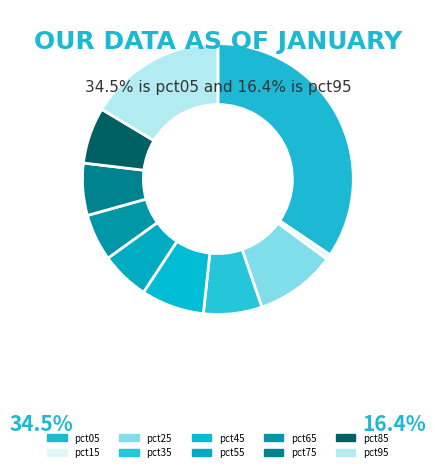

What is the smallest slice in the pie chart?

pct15